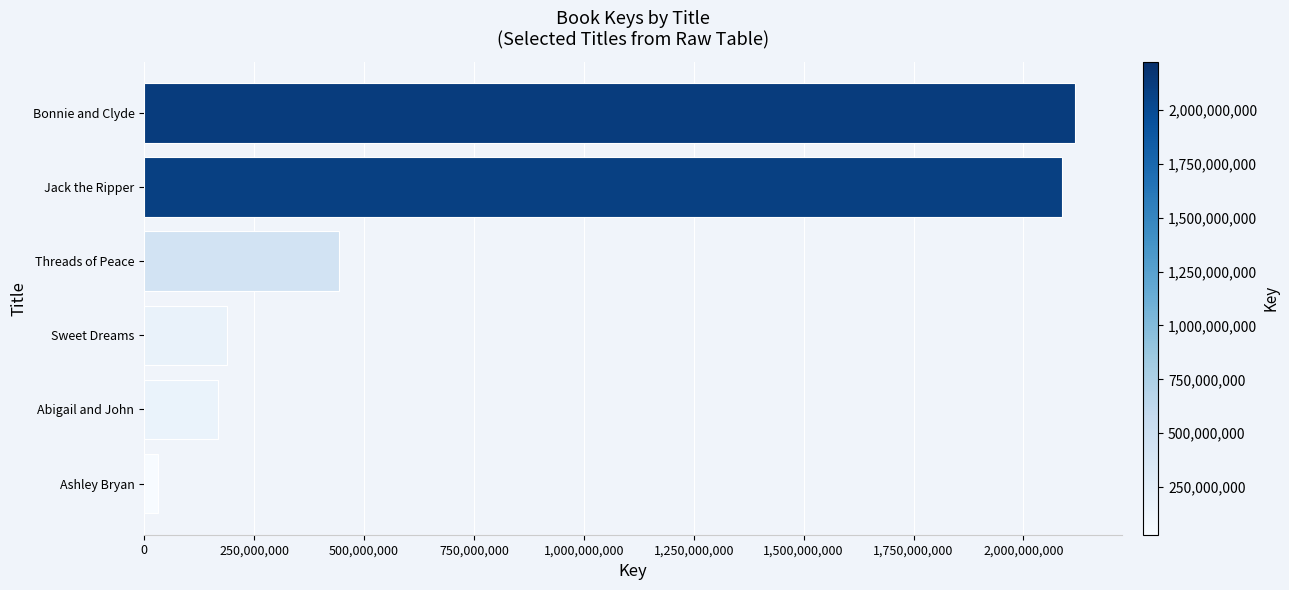

Are the bars grouped side by side (vs. stacked)?

No